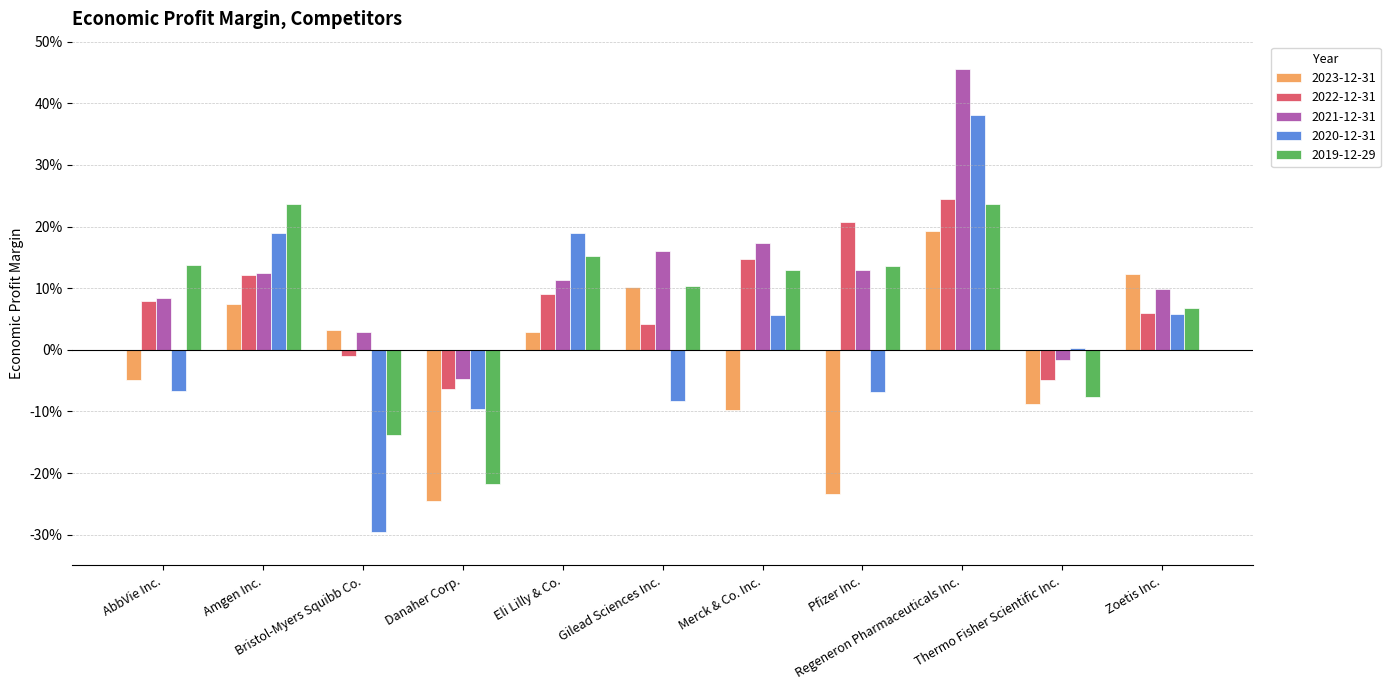

What value does the 2021-12-31 series have at AbbVie Inc.?

0.1